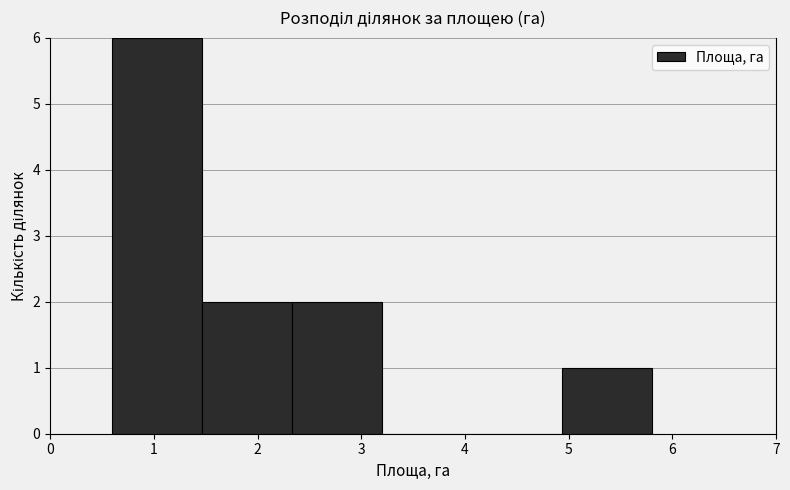

Reading left to right, list every bar in this chart as the range it spans on the x-axis followed by its height. Neither the bar edges nor the heights are printed on the chart, so give them approximately, as read against the axes.

0.6 to 1.5: 6
1.5 to 2.3: 2
2.3 to 3.2: 2
3.2 to 4.1: 0
4.1 to 4.9: 0
4.9 to 5.8: 1